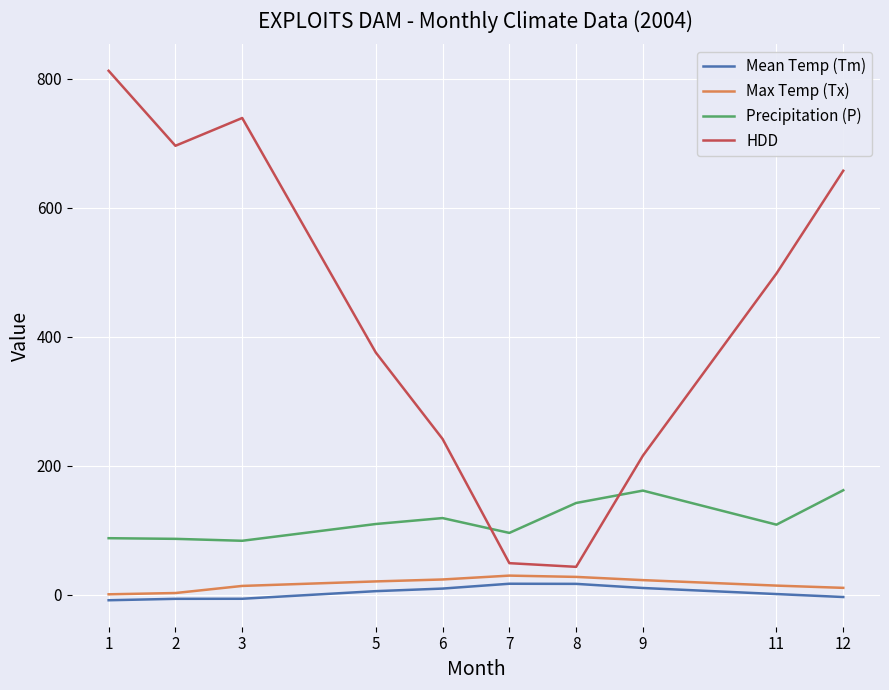

What is the maximum value shown in the chart?

812.7